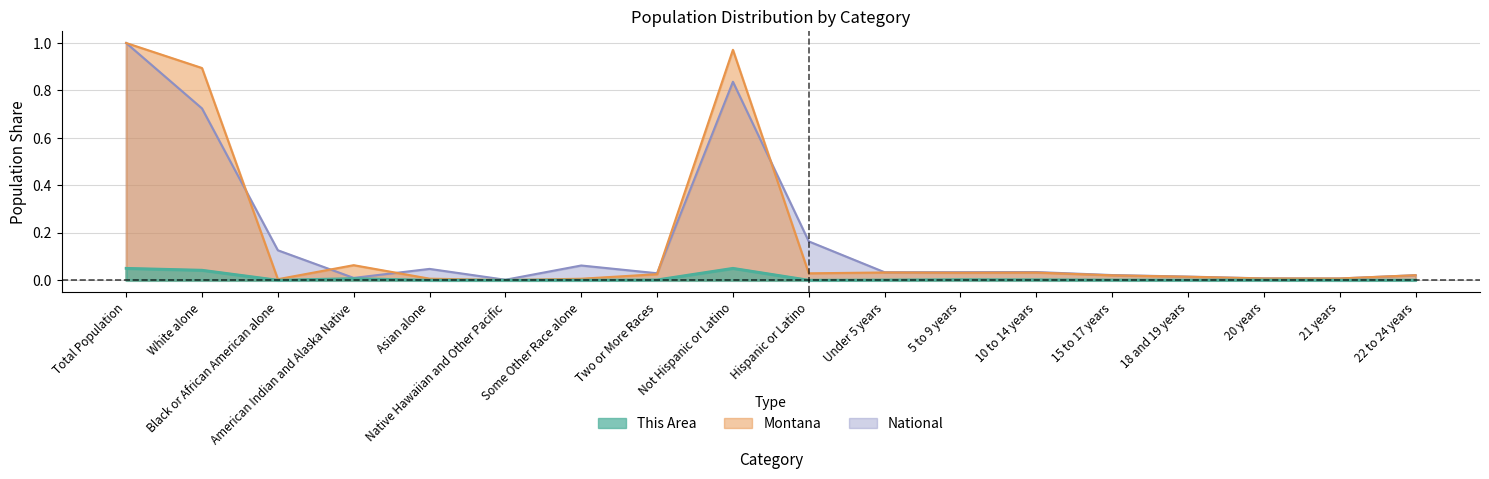

At which label does National reach its minimum?

Native Hawaiian and Other Pacific